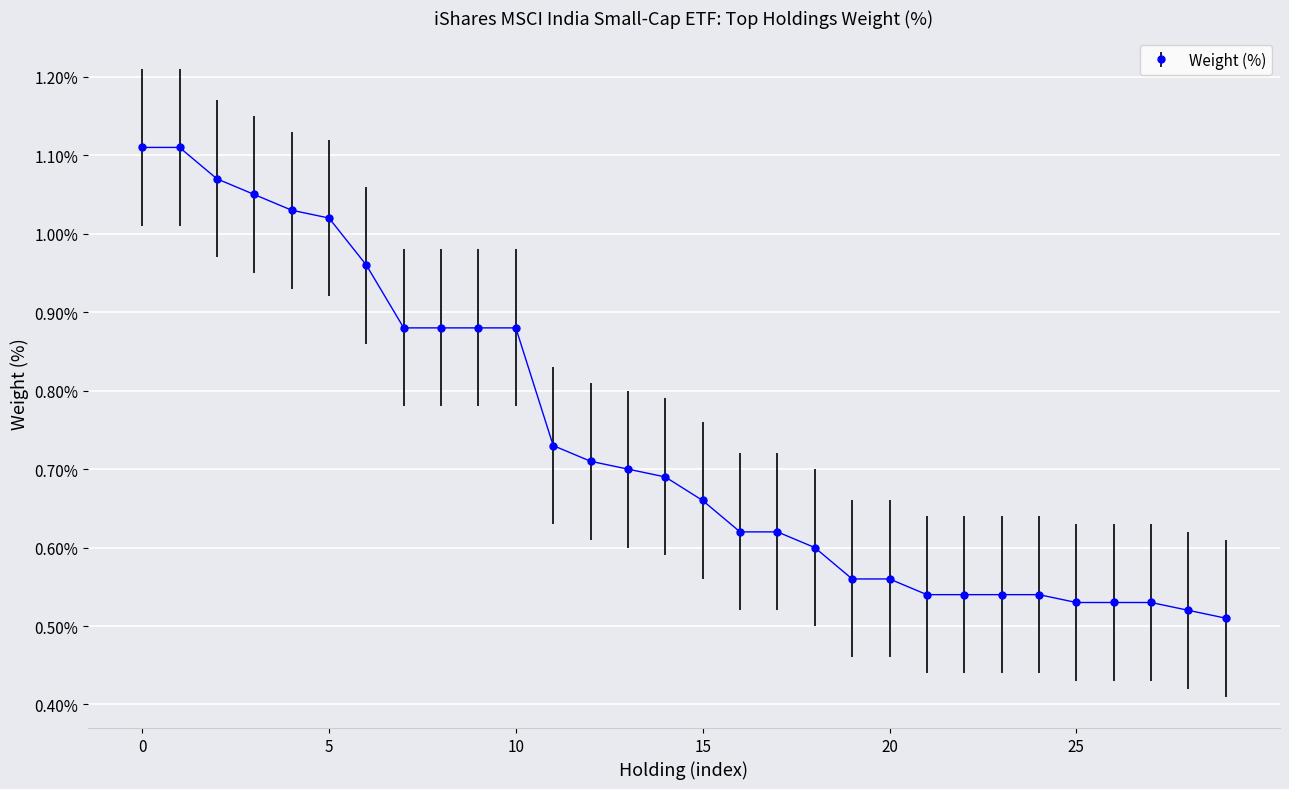

What is the sum of all values?

22.1